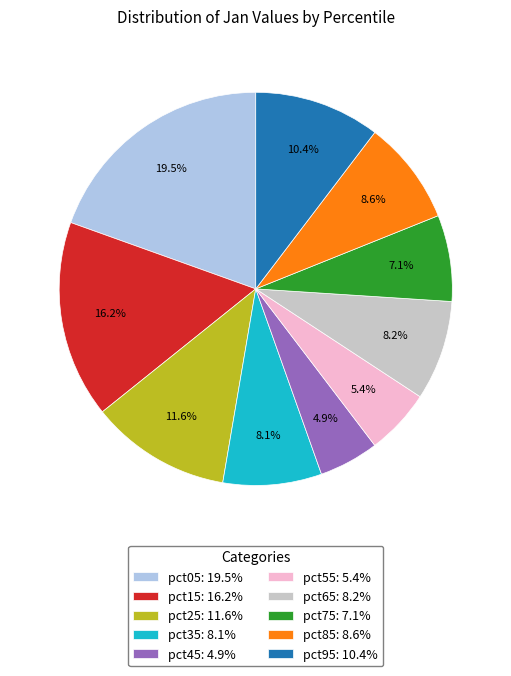

Does pct75 account for over 50% of the chart?

No